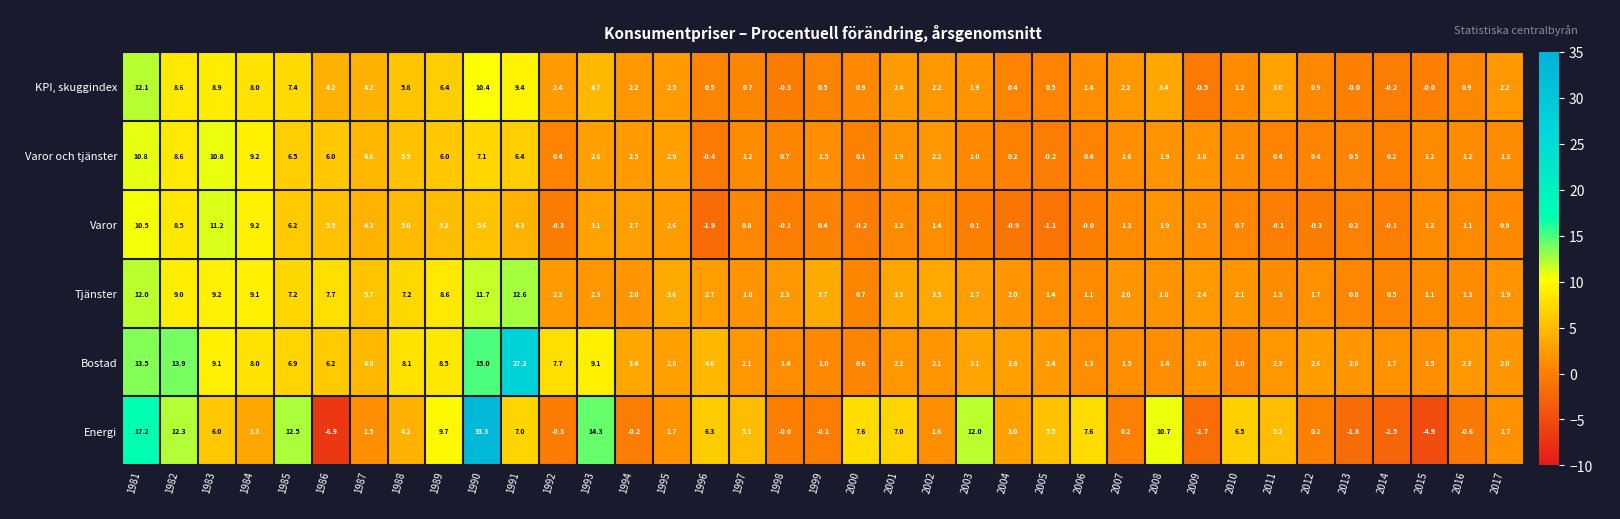

True or false: Bostad has a value of 1.0 at 1999.

True